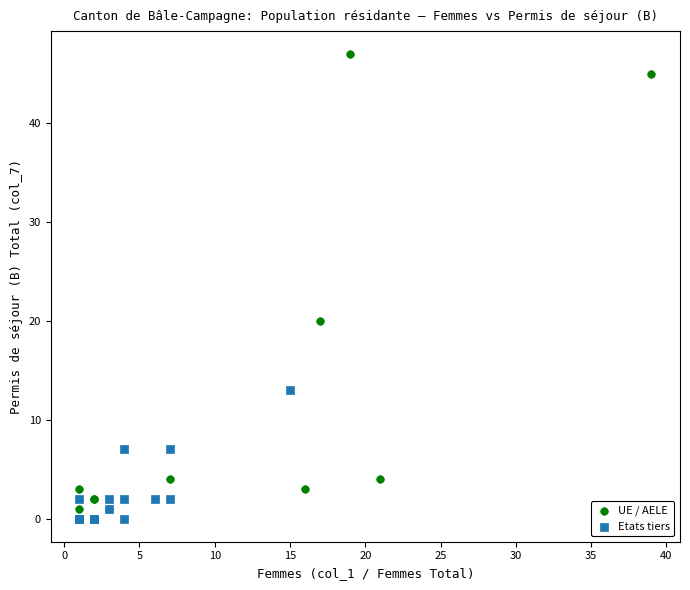

Which series reaches the maximum Y coordinate?

UE / AELE